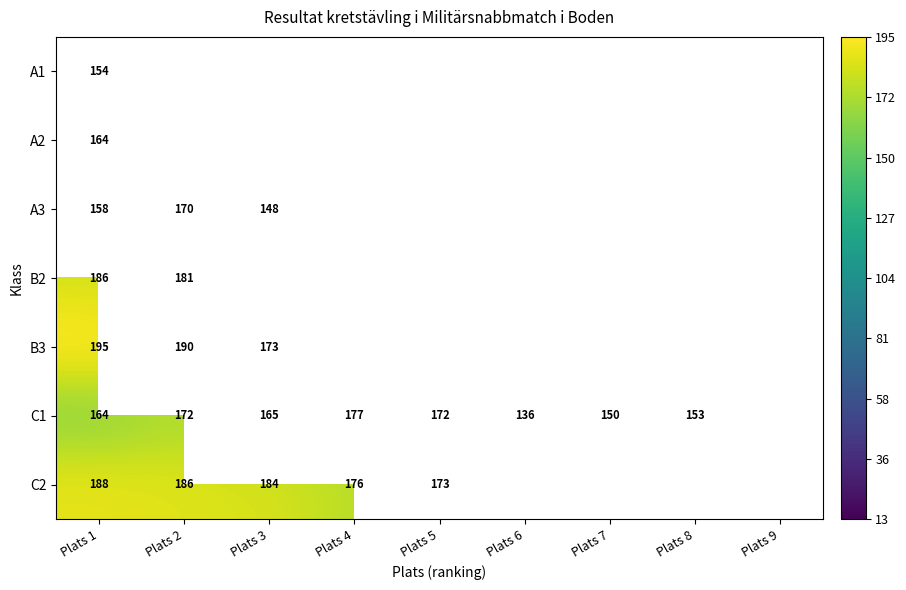

At which category is the sum across all series the highest?

Plats 1